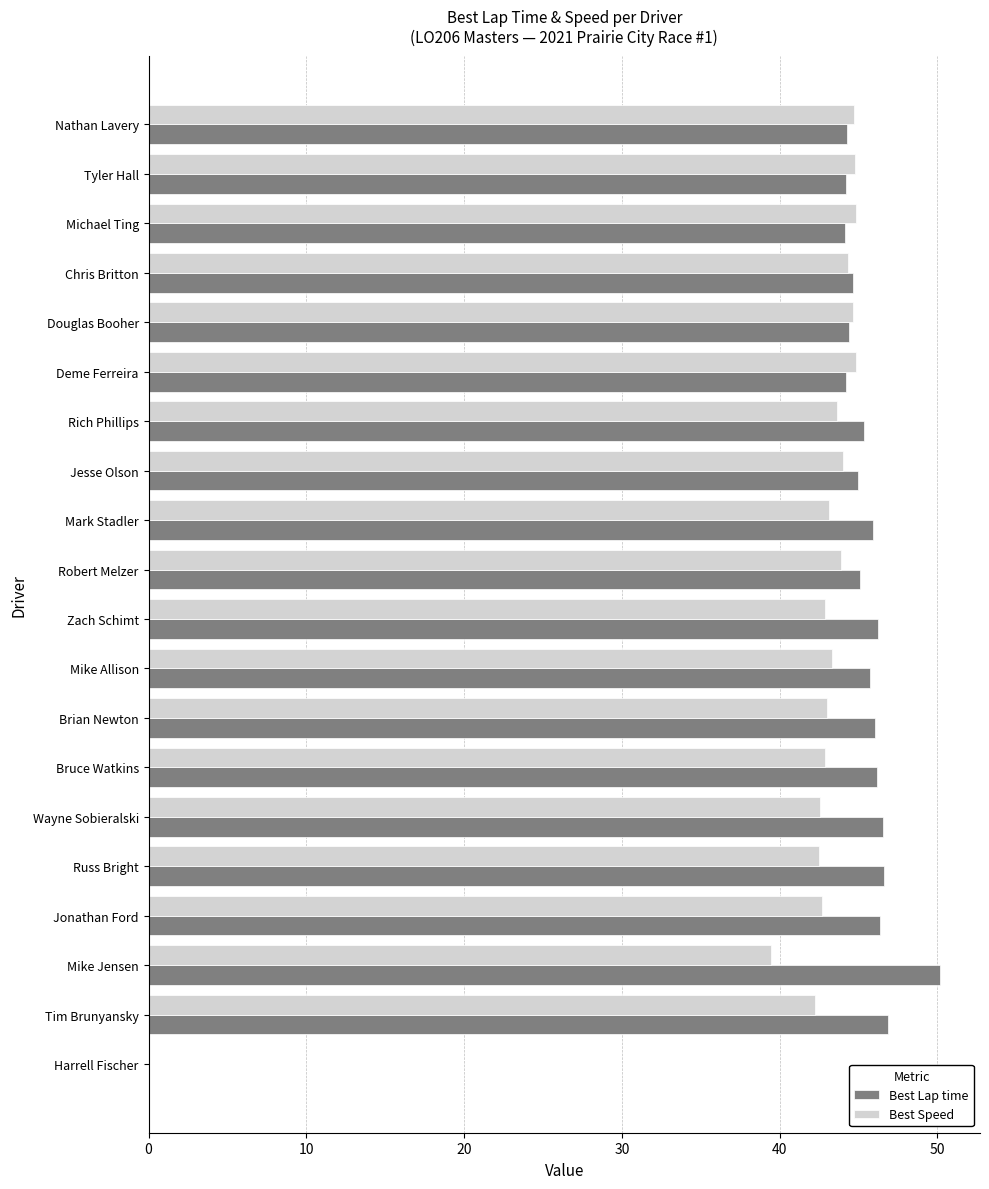

The value of Best Speed at Robert Melzer is 29.5. True or false?

False